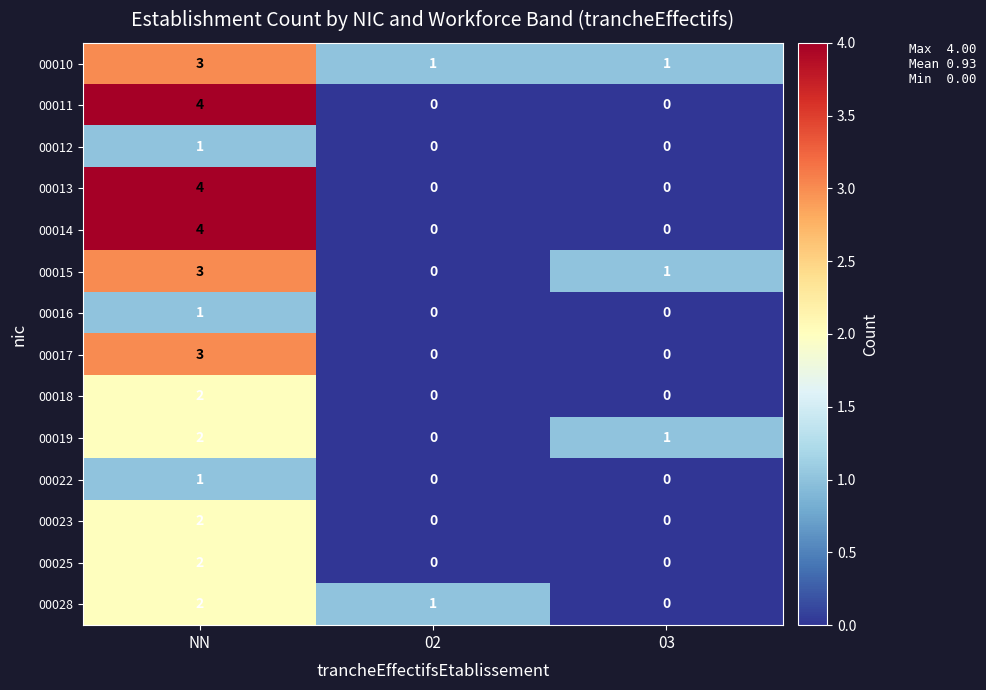

At which category is the sum across all series the highest?

NN